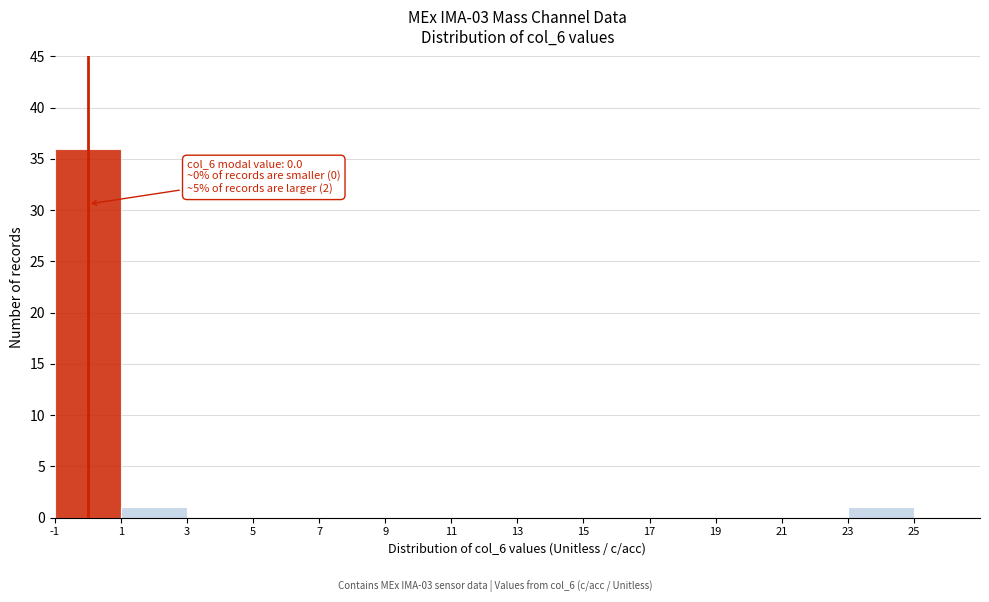

Which range on the x-axis has the tallest bar?

-1 to 1